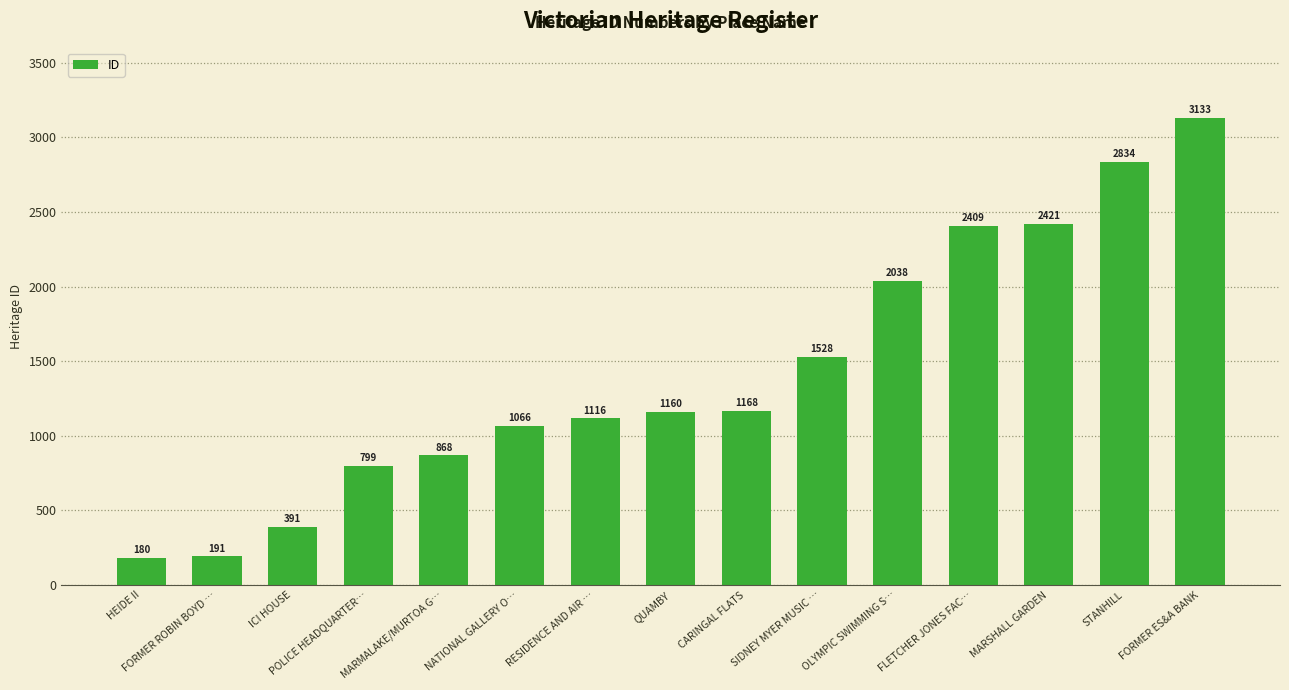

List the labels in order of value, largest first.

FORMER ES&A BANK, STANHILL, MARSHALL GARDEN, FLETCHER JONES FAC…, OLYMPIC SWIMMING S…, SIDNEY MYER MUSIC …, CARINGAL FLATS, QUAMBY, RESIDENCE AND AIR …, NATIONAL GALLERY O…, MARMALAKE/MURTOA G…, POLICE HEADQUARTER…, ICI HOUSE, FORMER ROBIN BOYD …, HEIDE II